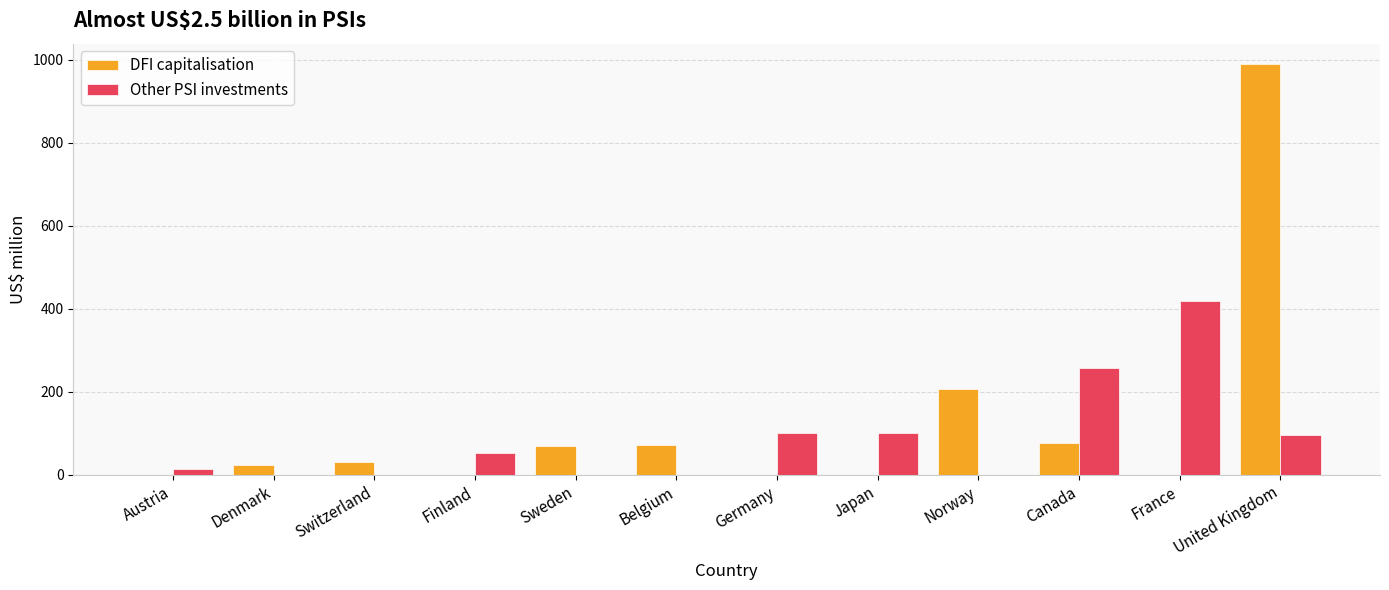

At which category is the sum across all series the highest?

United Kingdom